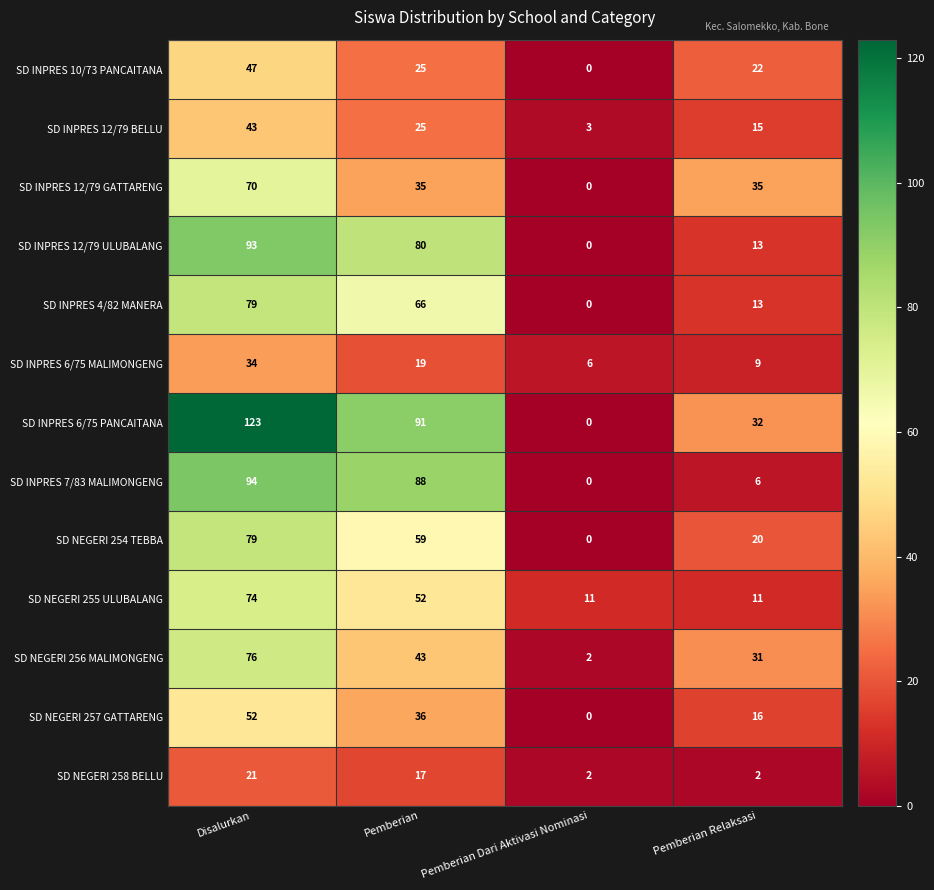

What is the total value across all series at Pemberian Relaksasi?

225